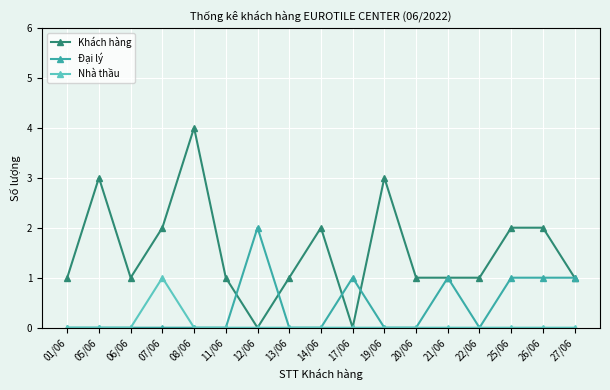

What is the sum of all Khách hàng values?

26